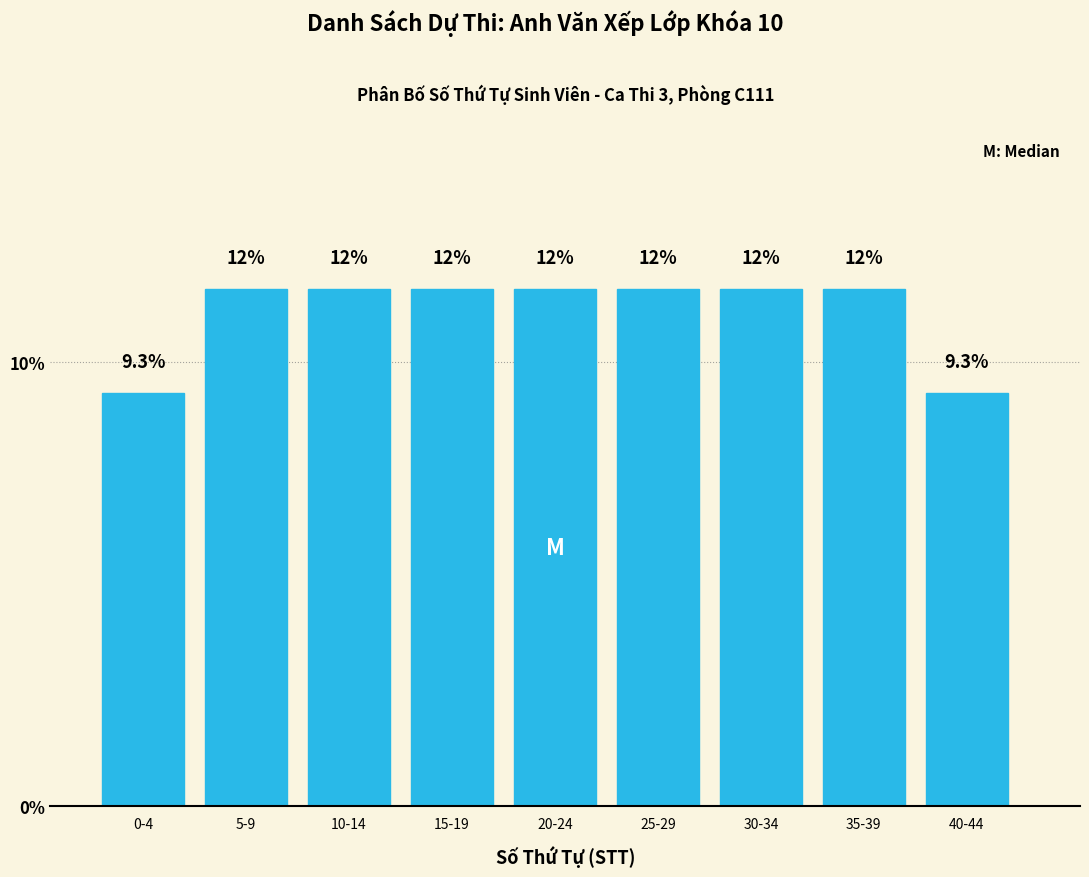

Are the bars horizontal?

No